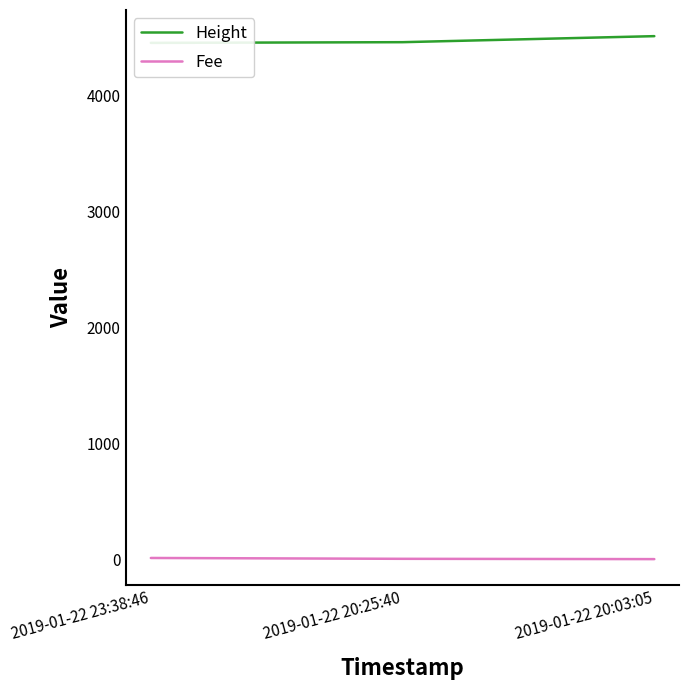

What is the difference between the Fee values at 2019-01-22 20:25:40 and 2019-01-22 23:38:46?

7.3